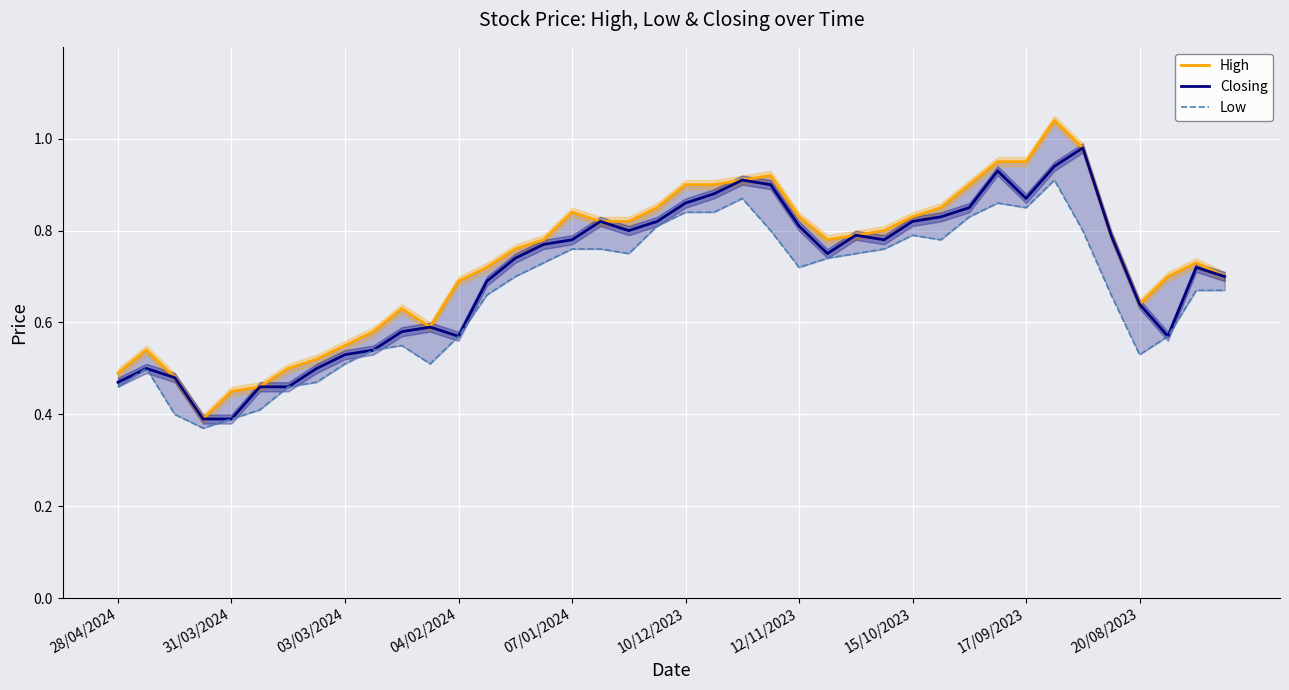

True or false: High has more than 1 interior local peaks.

True